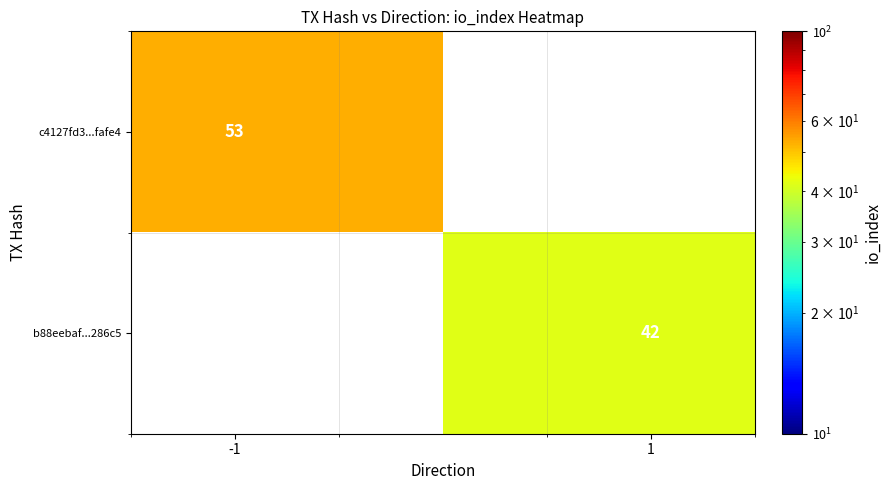

At how many categories does at least one series exceed 42?

1